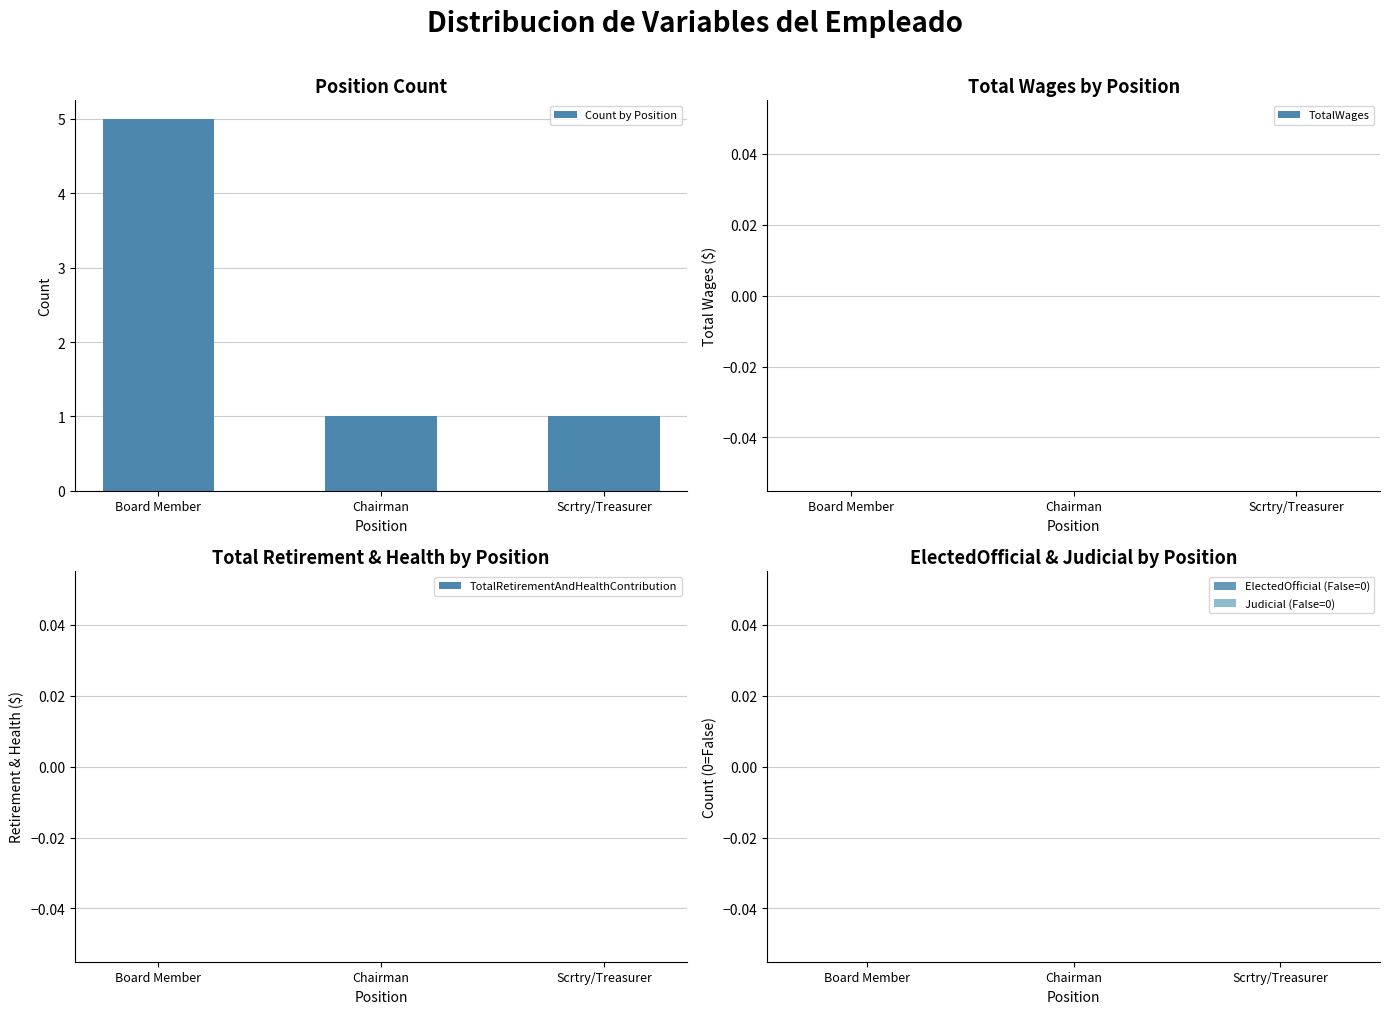

Which label corresponds to the largest value in the chart?

Board Member